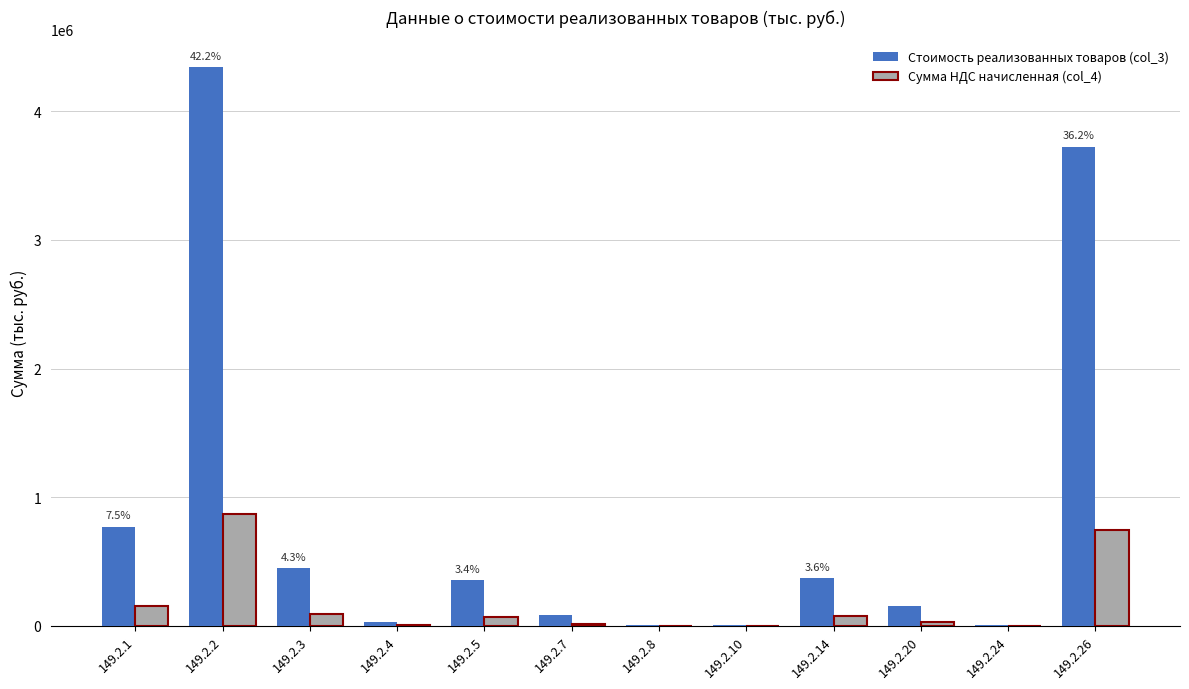

What is the total value across all series at 149.2.8?

6710